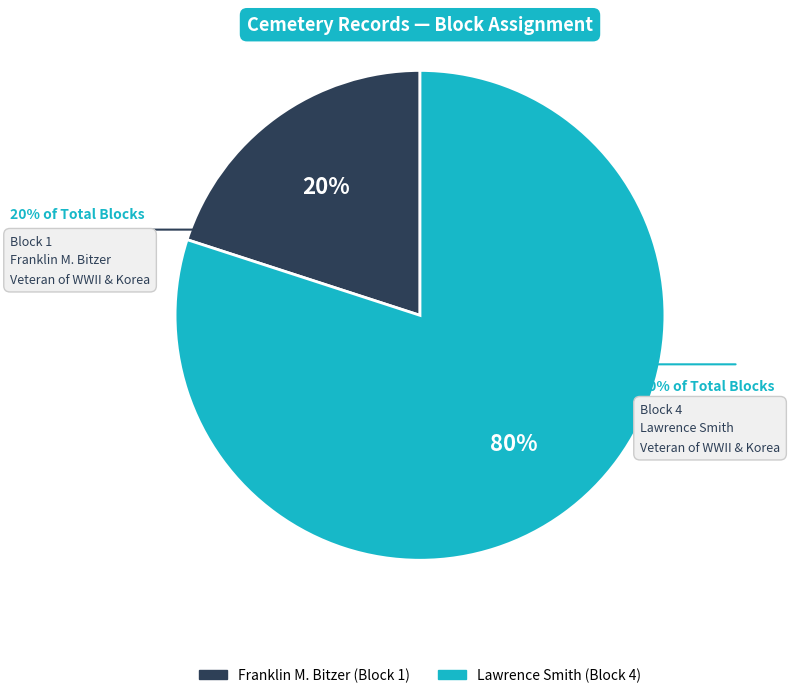

Which category has the smallest portion of the pie?

Franklin M. Bitzer